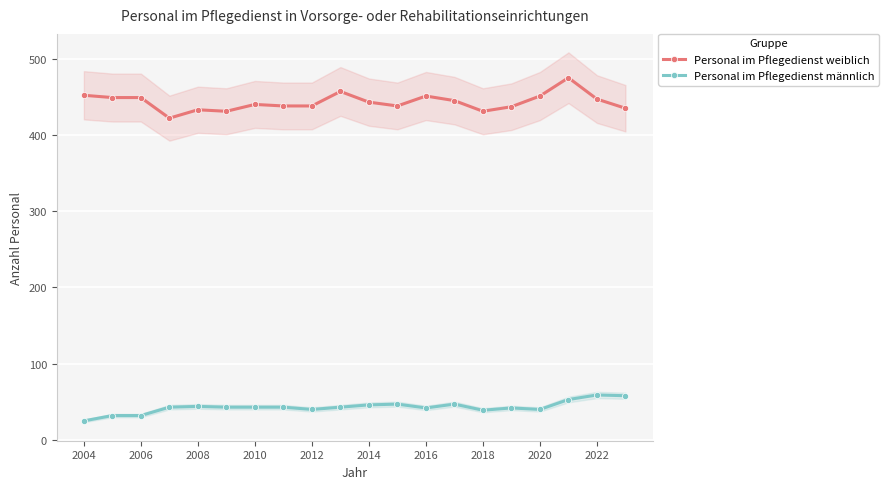

What is the minimum value for Personal im Pflegedienst männlich?

25